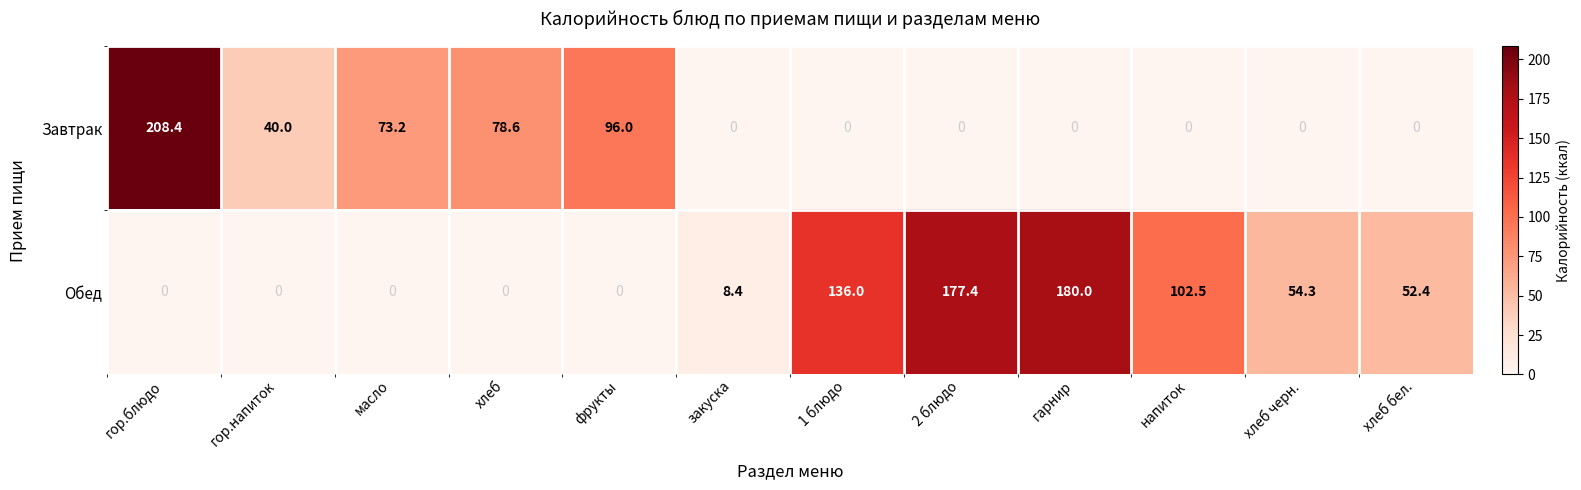

Rank the series by their average value, from highest to lowest.

Обед, Завтрак